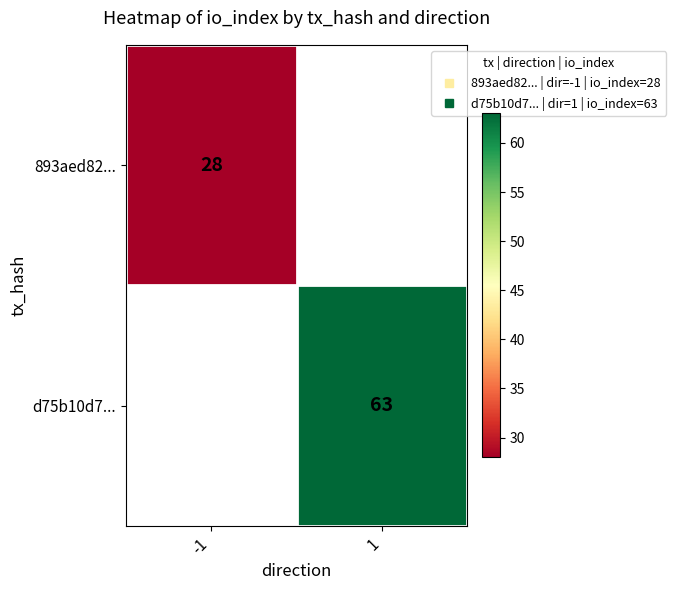

Is it true that 893aed82... equals 28.0 at -1?

True